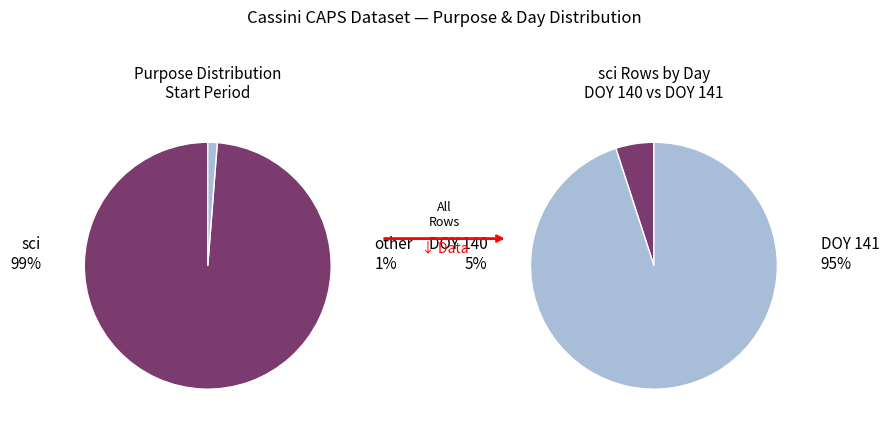

Is there any slice that represents more than half of the pie?

Yes